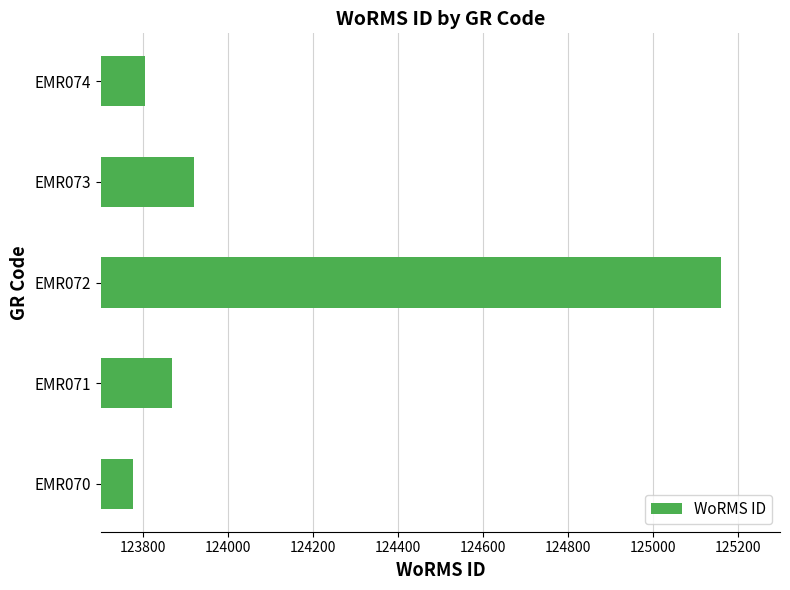

What is the change in value from EMR071 to EMR074?

-64